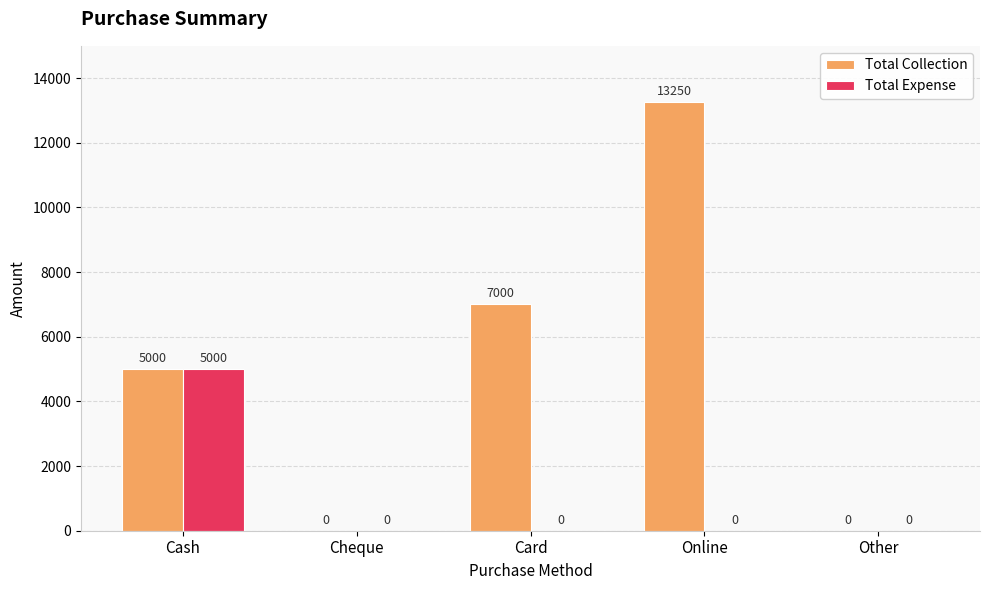

Which series has the largest total across all categories?

Total Collection